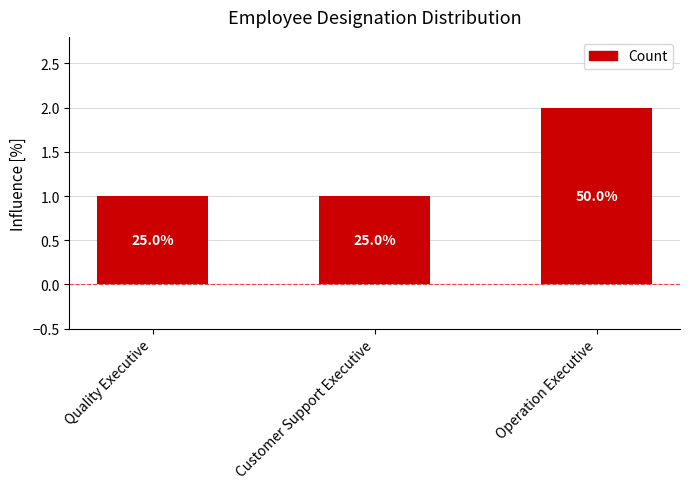

How many bars are there in total?

3